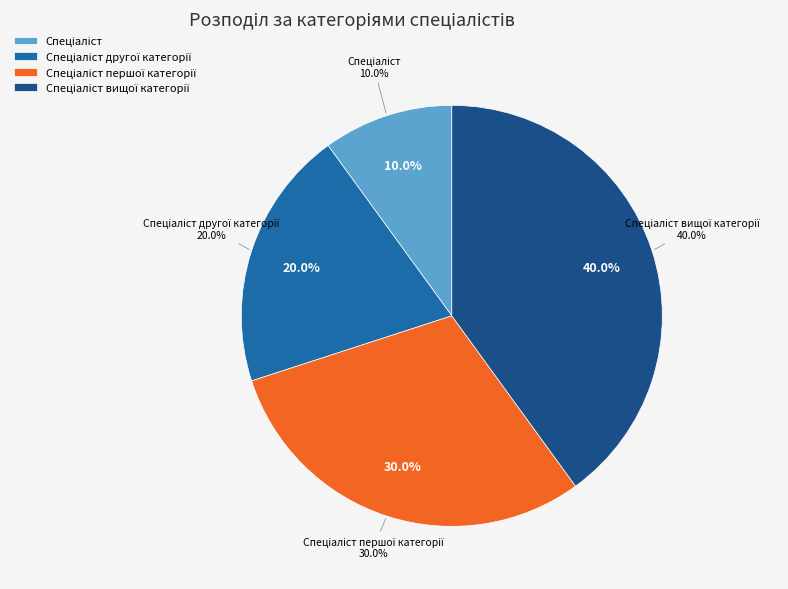

Count the number of slices in the pie.

4